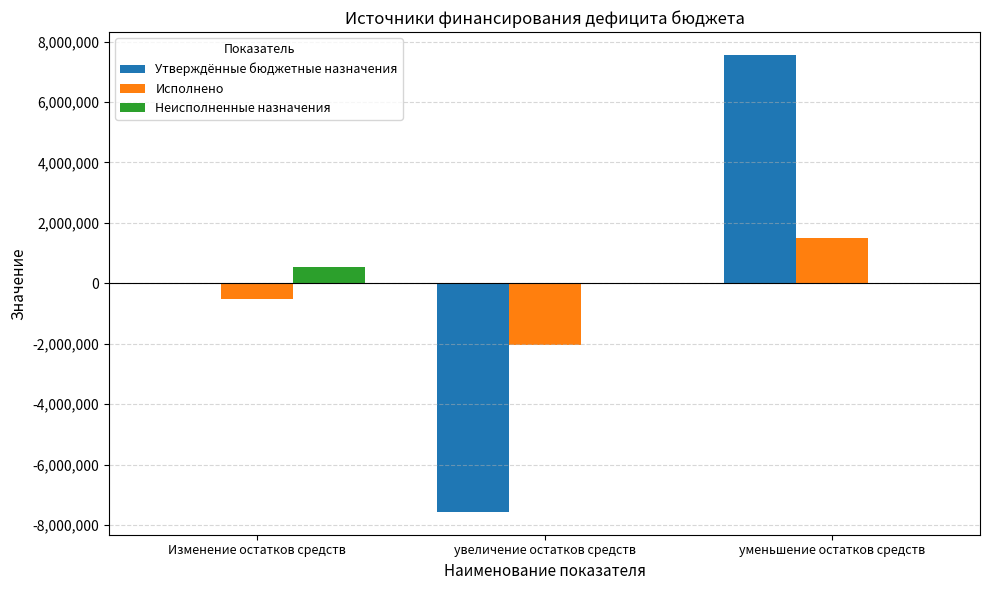

Reading left to right, list all the values displayed in this chart.

Утверждённые бюджетные назначения: Изменение остатков средств=-679.0	увеличение остатков средств=-7559174.7	уменьшение остатков средств=7558495.7
Исполнено: Изменение остатков средств=-529856.5	увеличение остатков средств=-2036171.1	уменьшение остатков средств=1506314.6
Неисполненные назначения: Изменение остатков средств=529177.5	увеличение остатков средств=0.0	уменьшение остатков средств=0.0